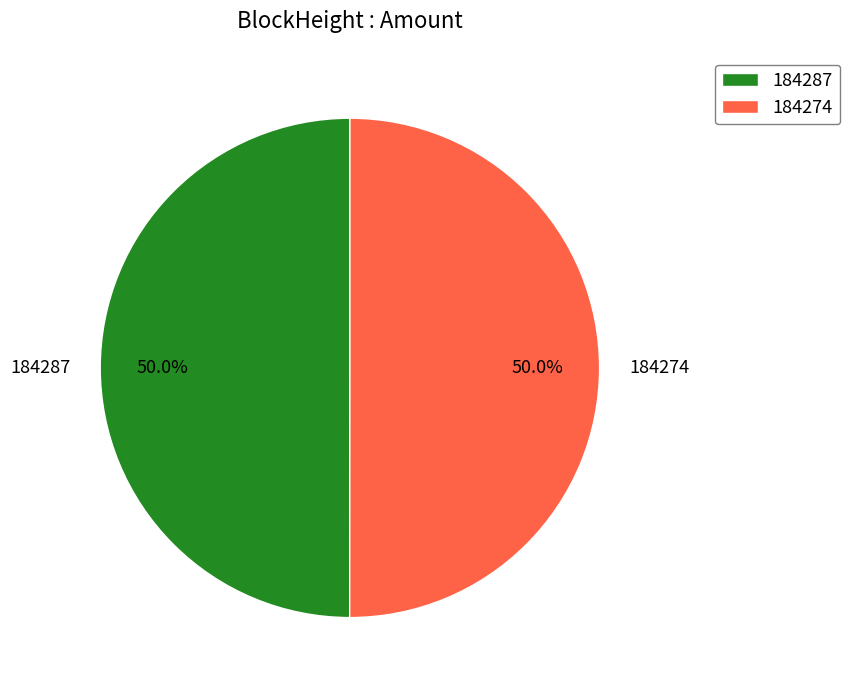

How much of the chart is everything except 184287?

50.0%